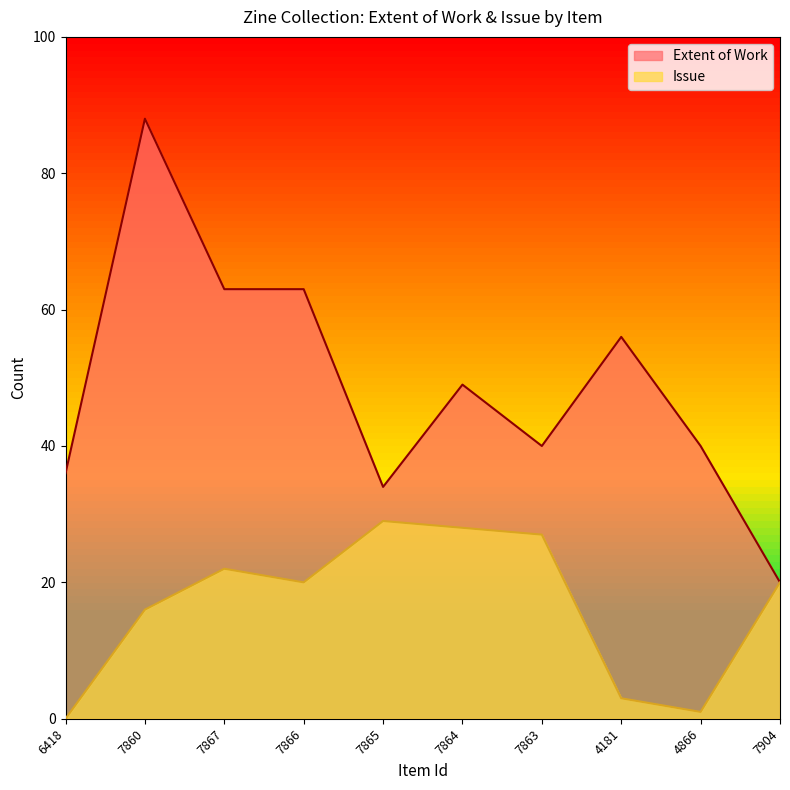

What is the sum of the Extent of Work values at 7867 and 7863?

103